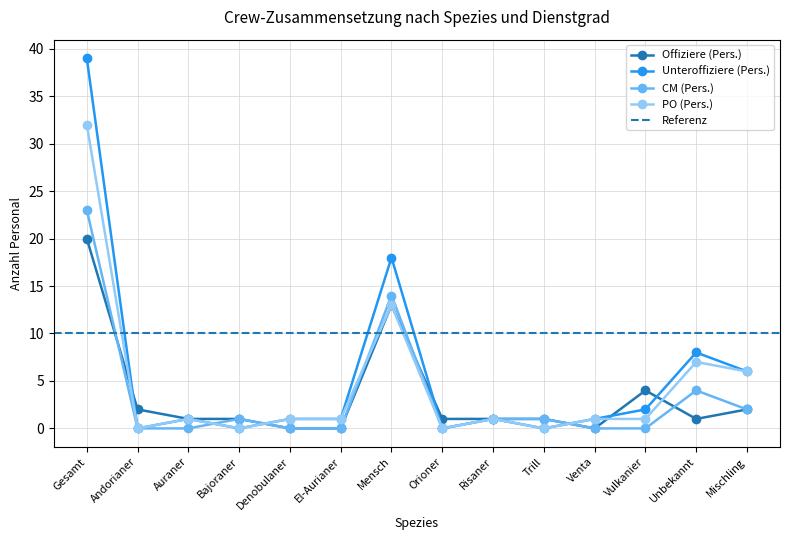

At how many categories does at least one series exceed 38?

1